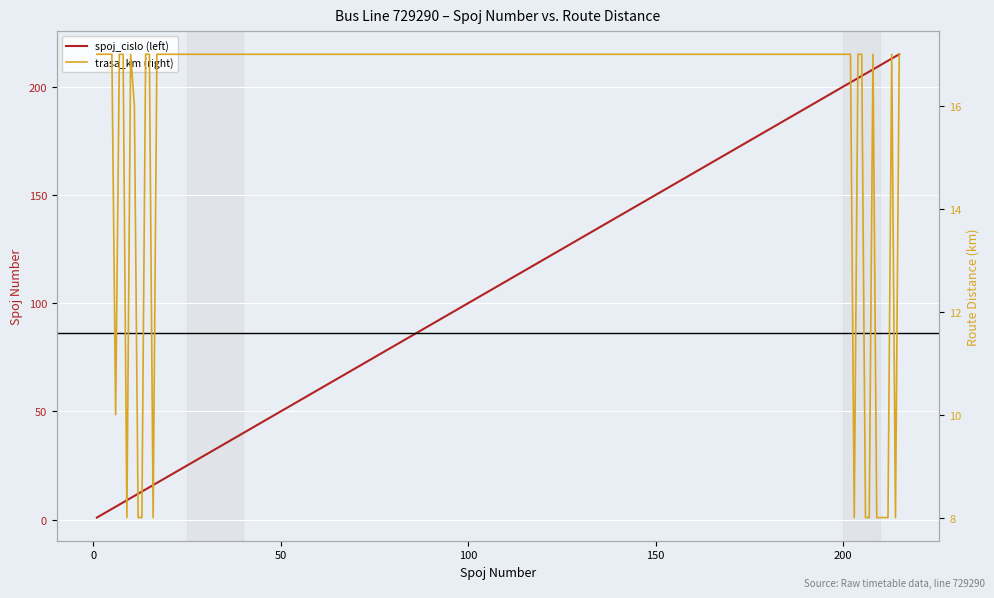

What are all the series names shown in the legend?

spoj_cislo (left), trasa_km (right)